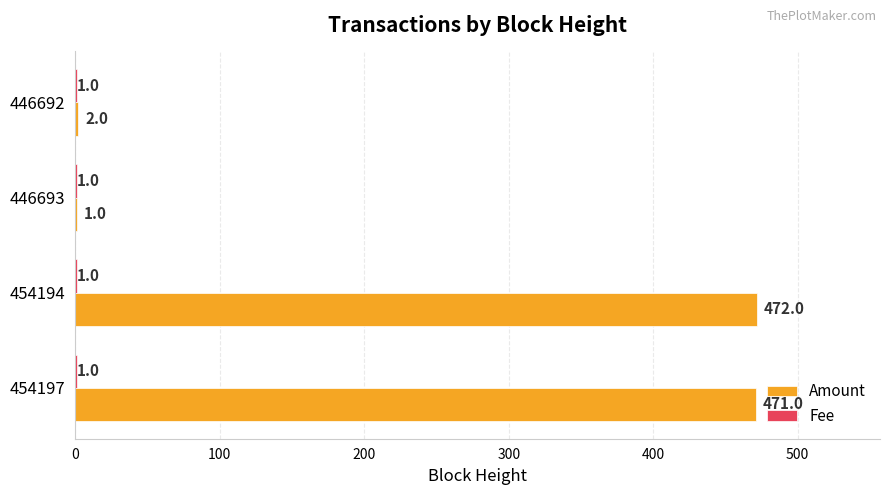

At which label is Amount closest to 236?

446692